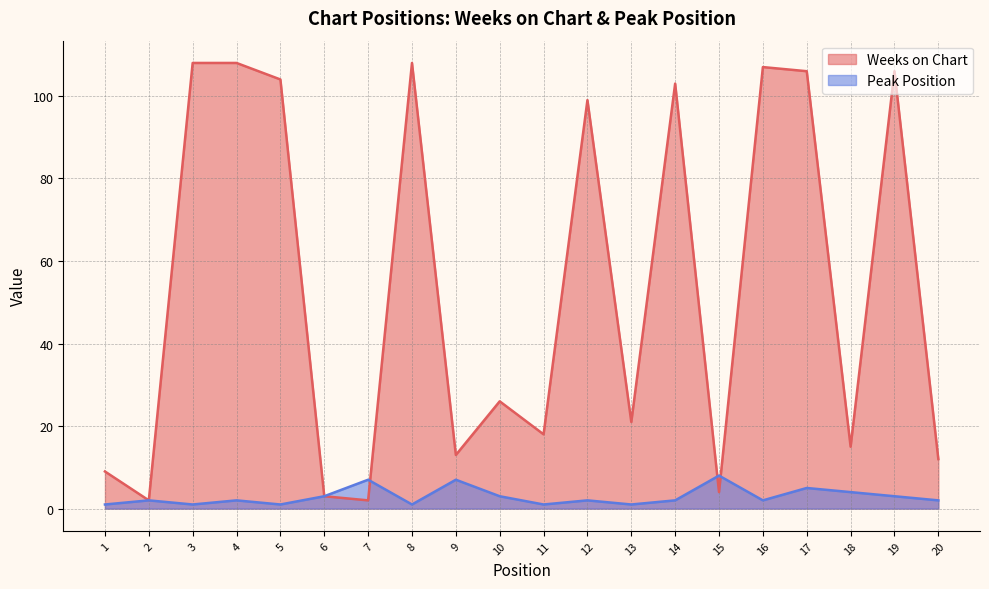

Between 9 and 19, which series saw the biggest shift?

Weeks on Chart